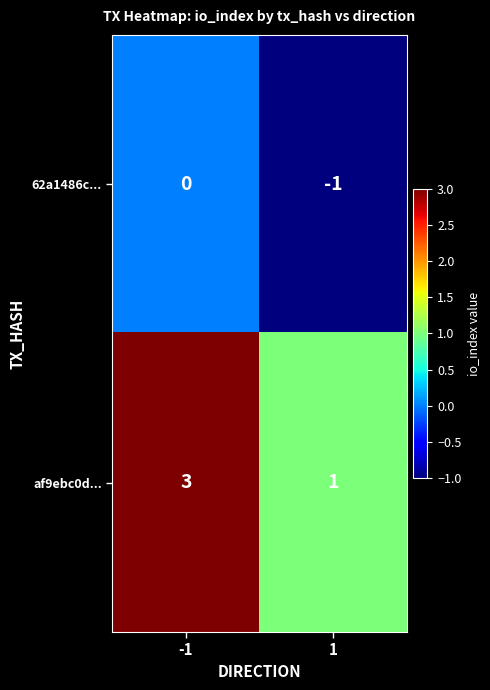

What is the spread (max minus min) of values at 1?

2